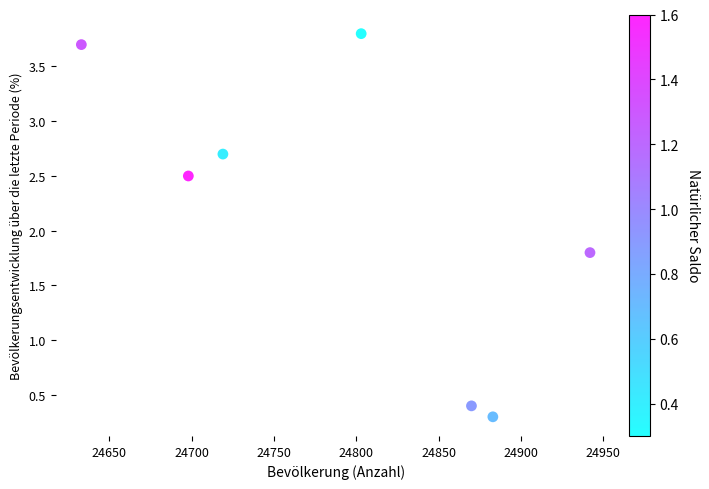

What Y value in the scatter plot is closest to 2?

1.8